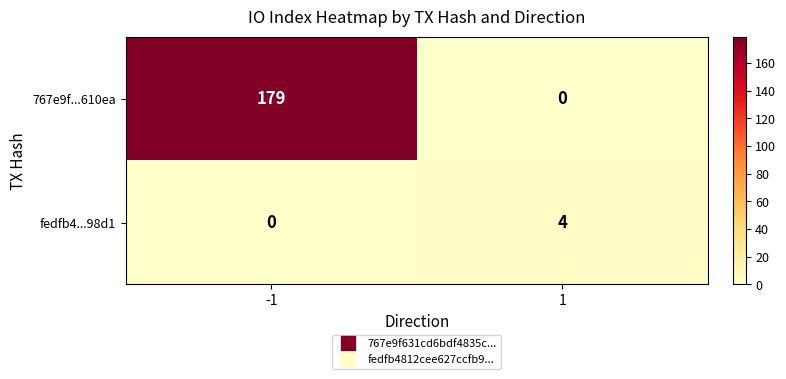

The fedfb4...98d1 series shows 4 at 1. True or false?

True